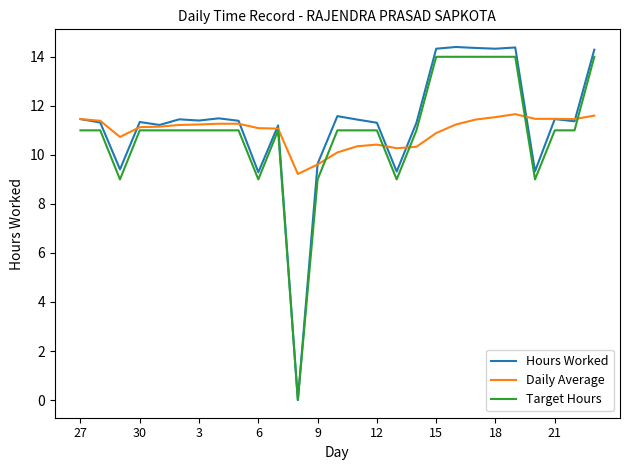

Does the chart have visible grid lines?

No